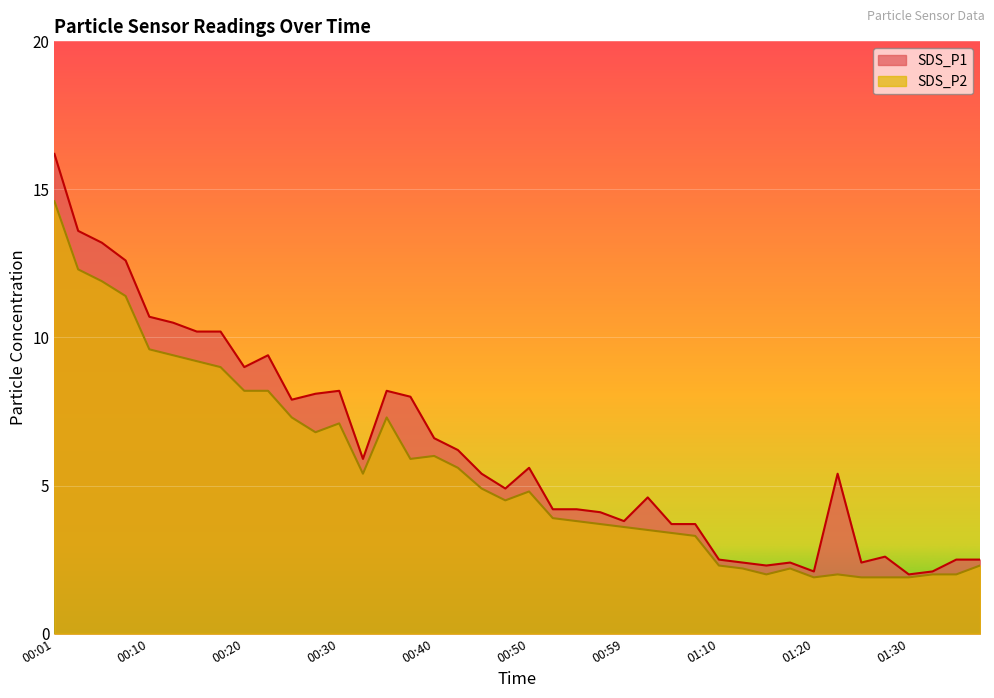

What value does the SDS_P1 series have at 00:59?

3.8